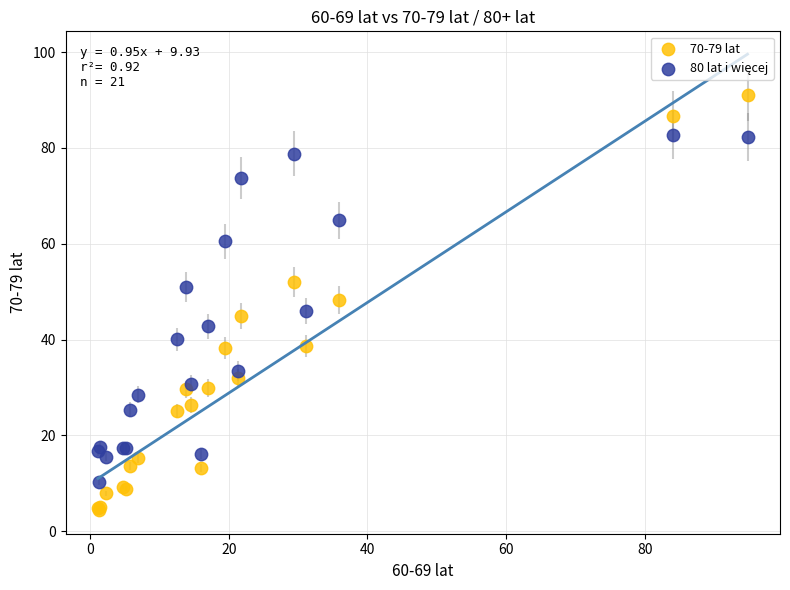

Which series reaches the minimum Y coordinate?

70-79 lat